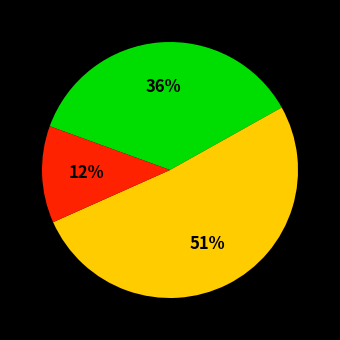

To the nearest percent, what is the difference between the largest and smallest slice percentages?

39%